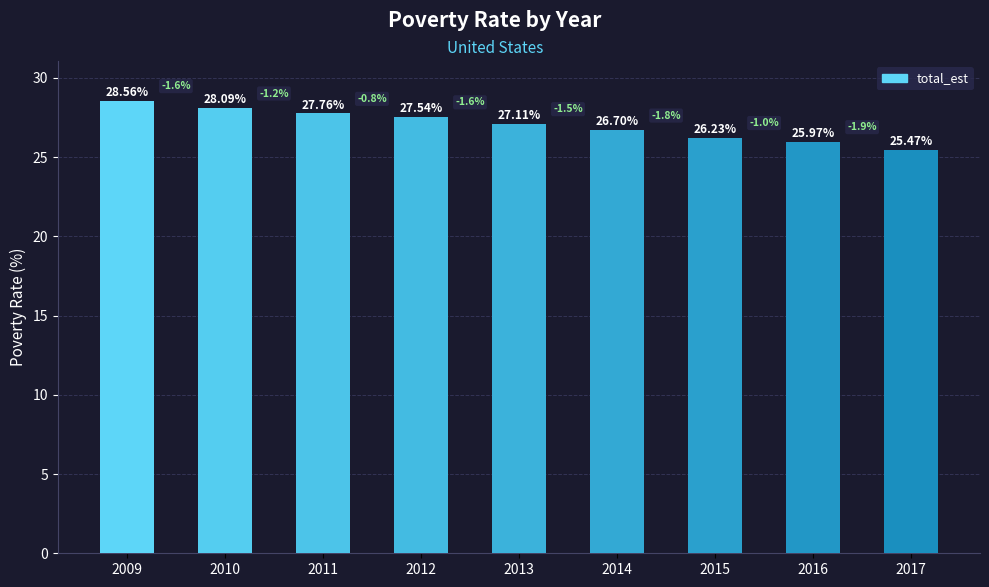

Does the chart contain stacked bars?

No